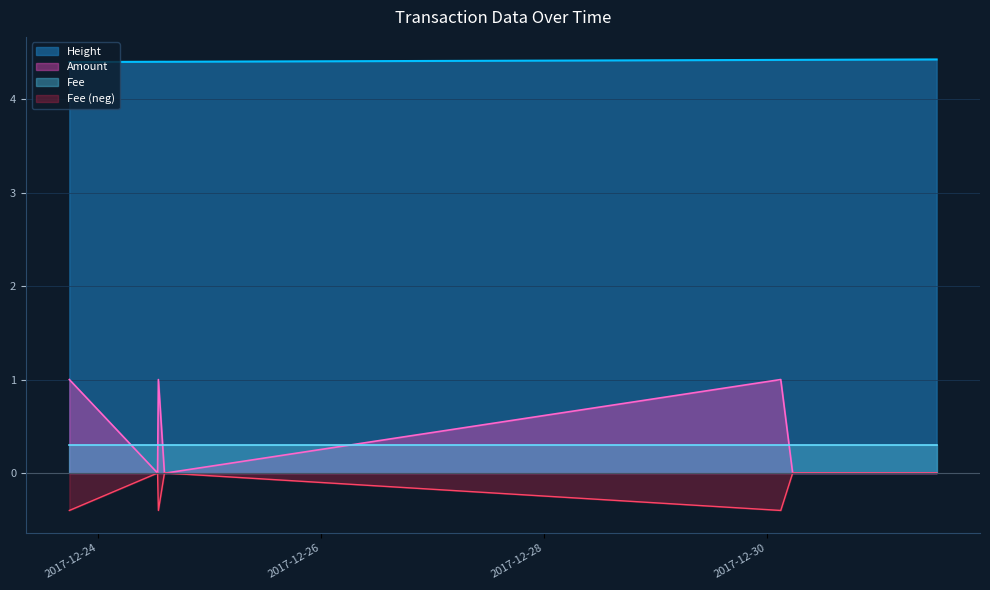

Which series has the largest total across all categories?

Height